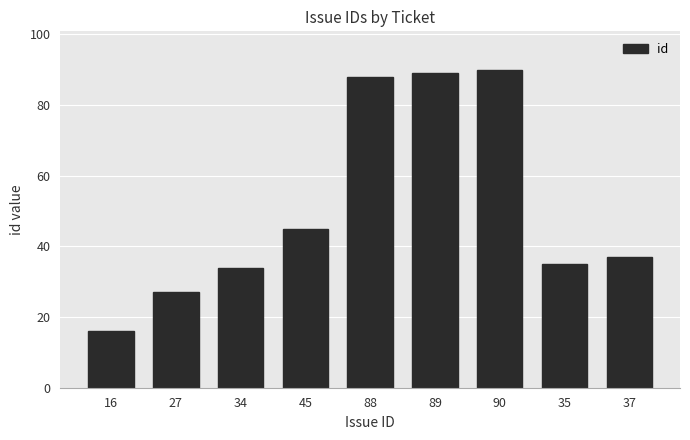

What position from the left is 16?

1